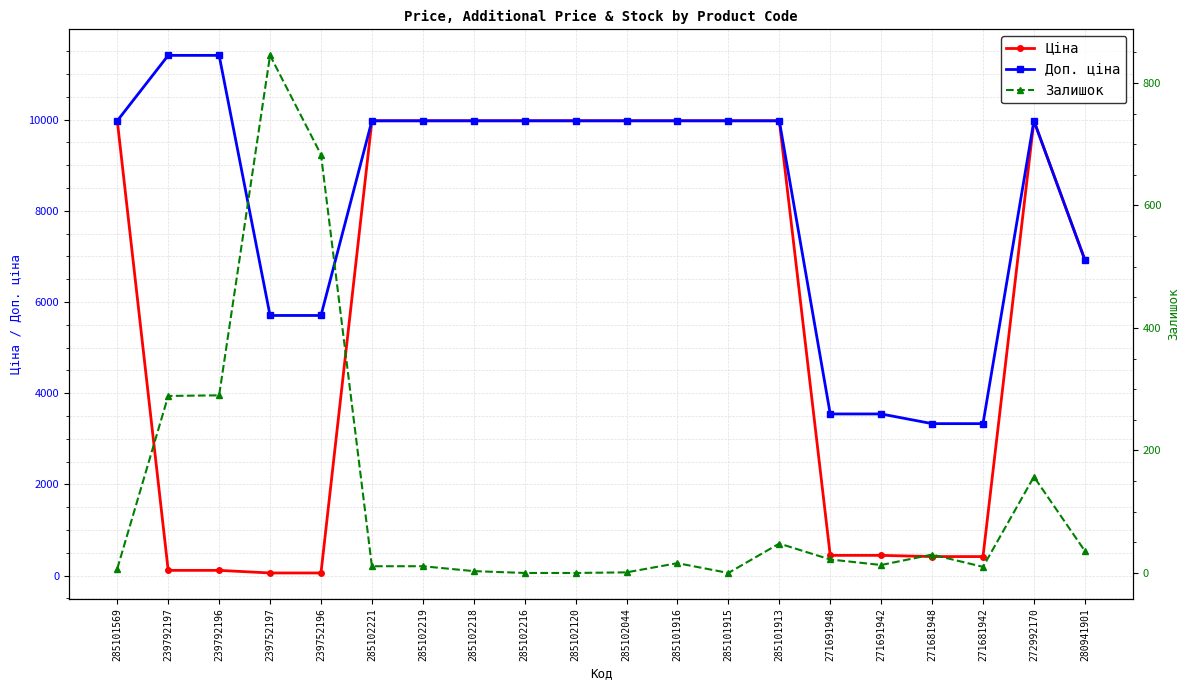

What are all the series names shown in the legend?

Ціна, Доп. ціна, Залишок